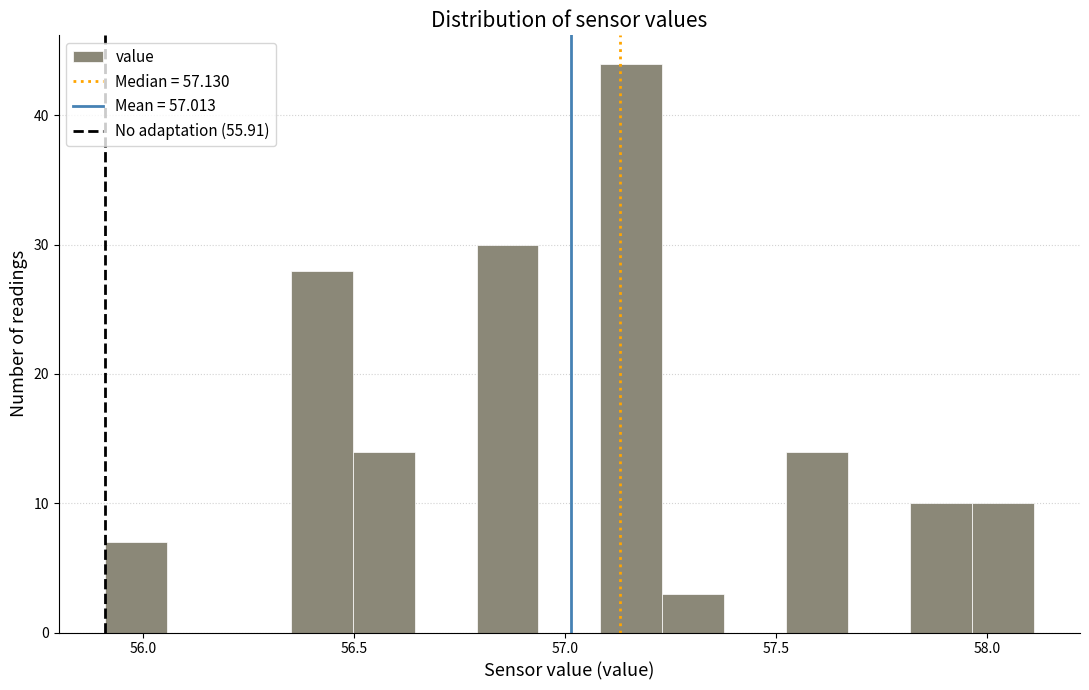

Around what value on the x-axis is the tallest bar? Give the approximate position of its centre, as read against the axis.

57.15